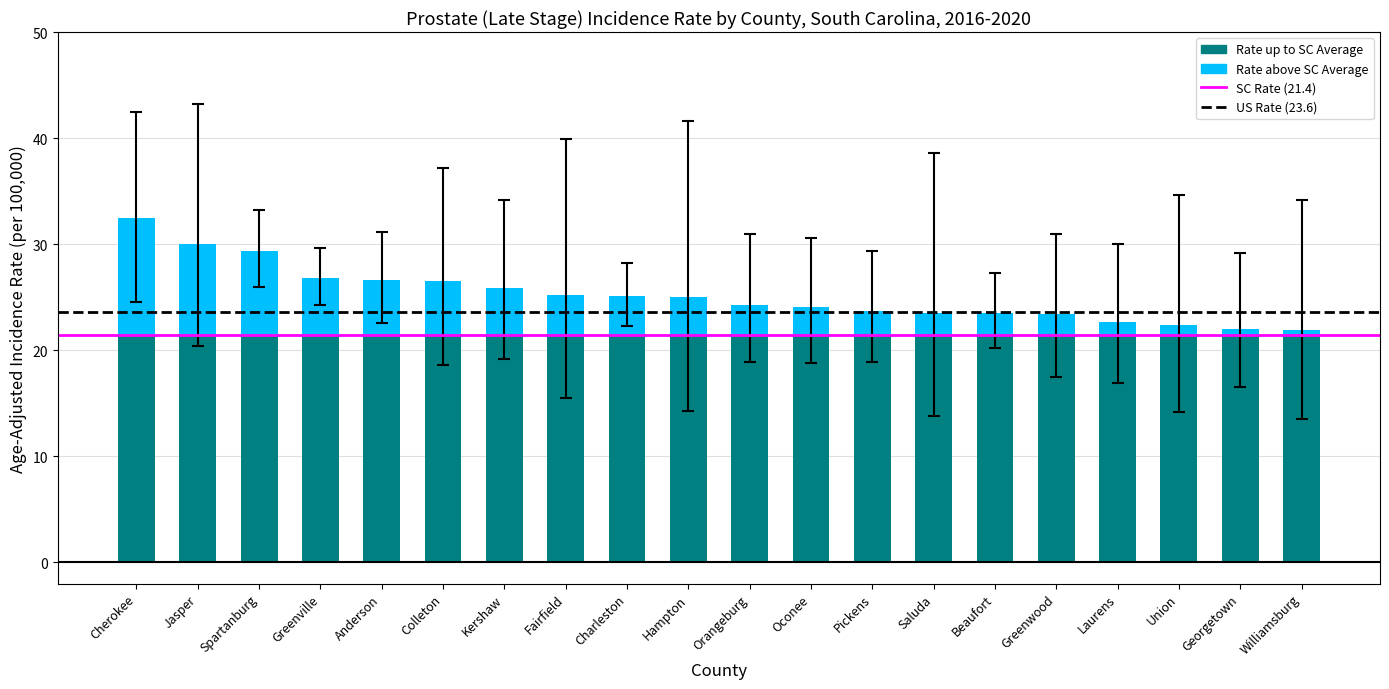

At which category is the sum across all series the highest?

Cherokee